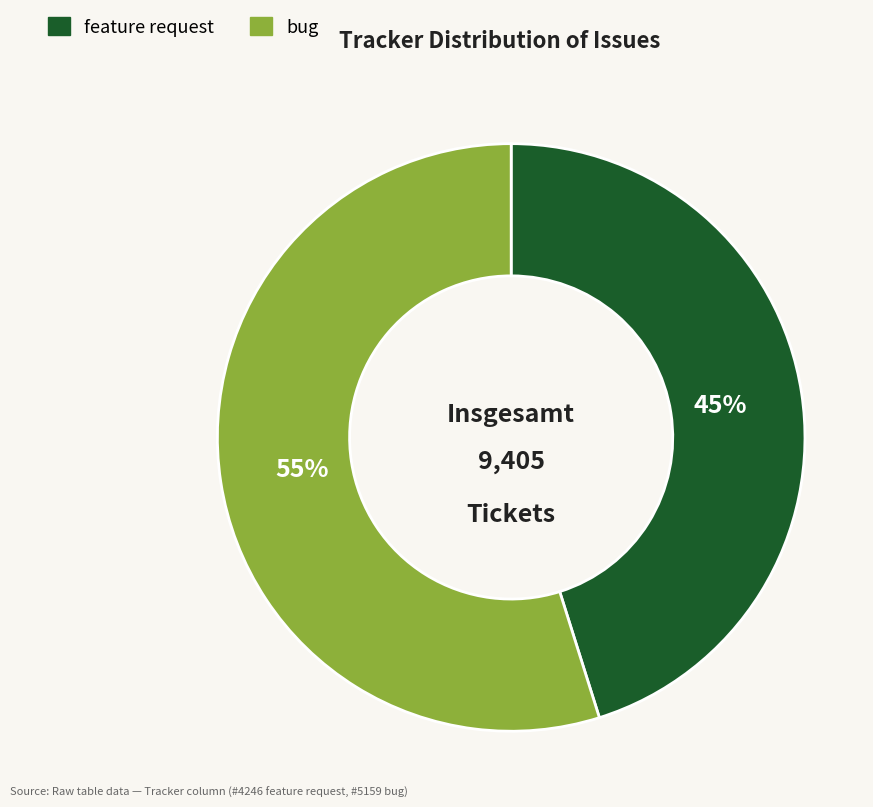

To the nearest percent, what portion does feature request represent?

45%